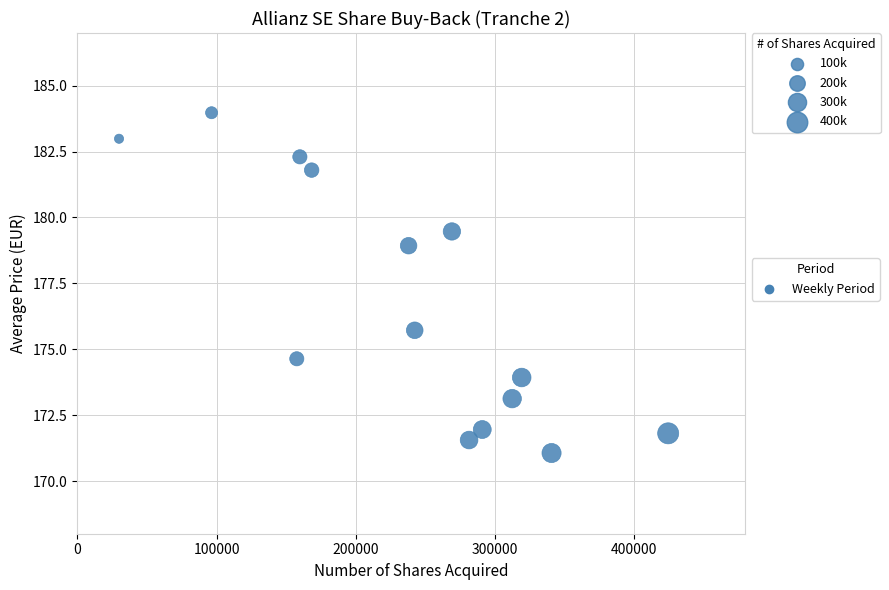

What Y value in the scatter plot is closest to 177?

175.7